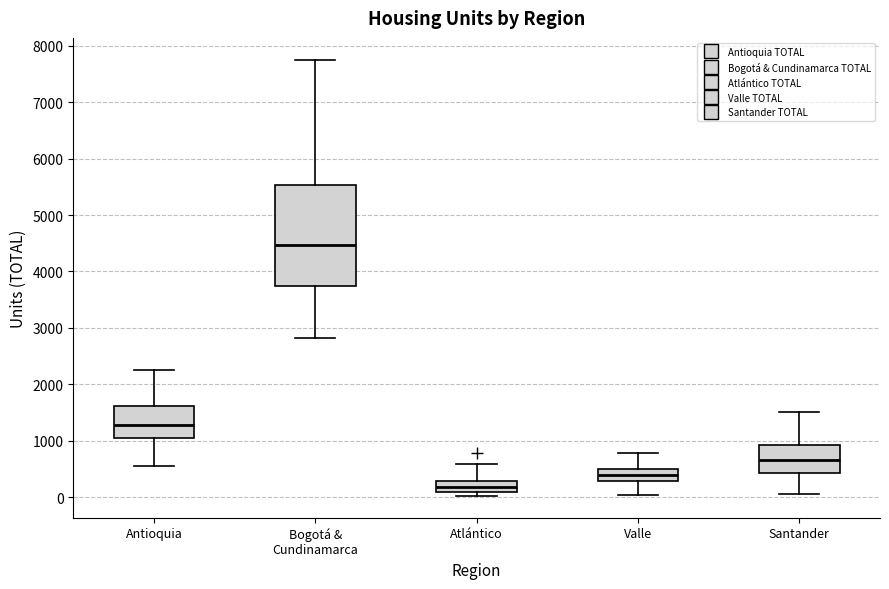

Where does the upper whisker of the box for Santander end on the y-axis? The values are not printed on the chart, so give them approximately, as read against the axis.

1500